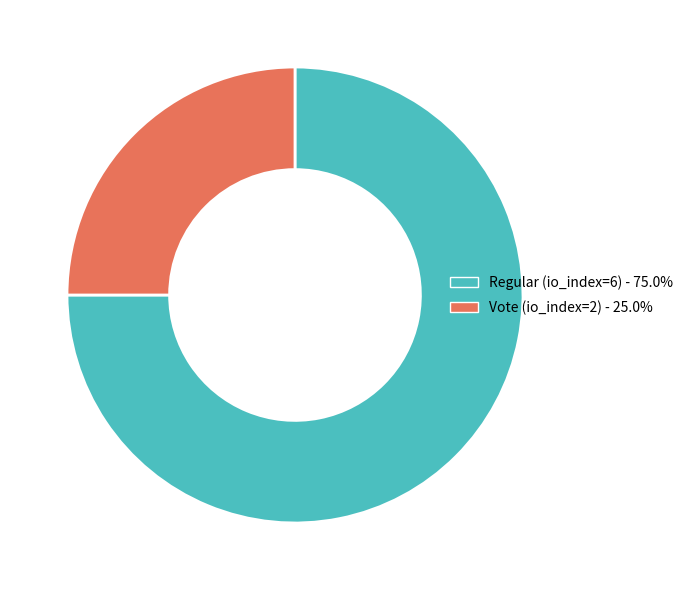

Combined, do Vote (io_index=2) and Regular (io_index=6) account for over 50%?

Yes